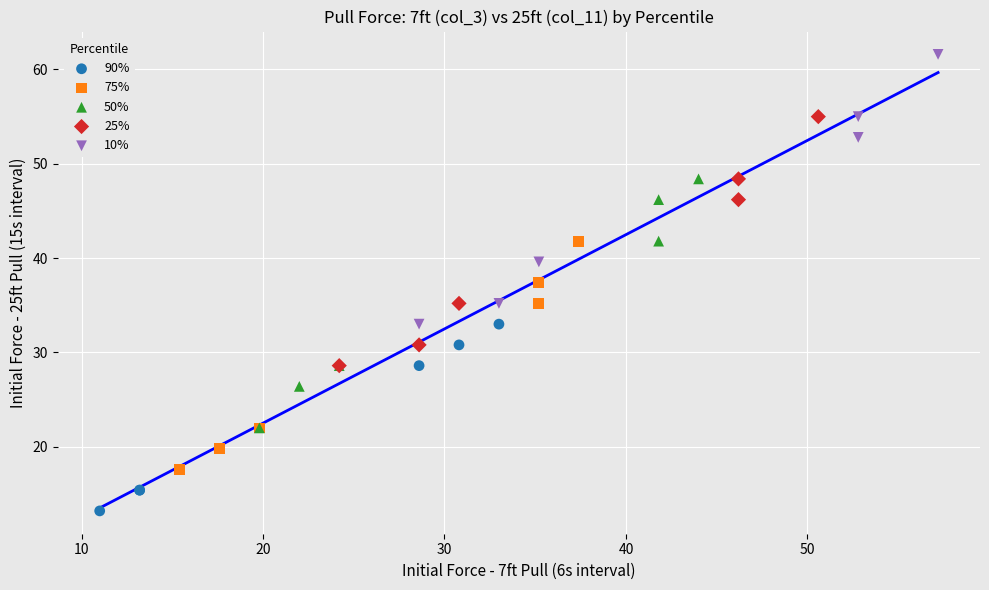

Which series has the largest Y range (max minus min)?

10%